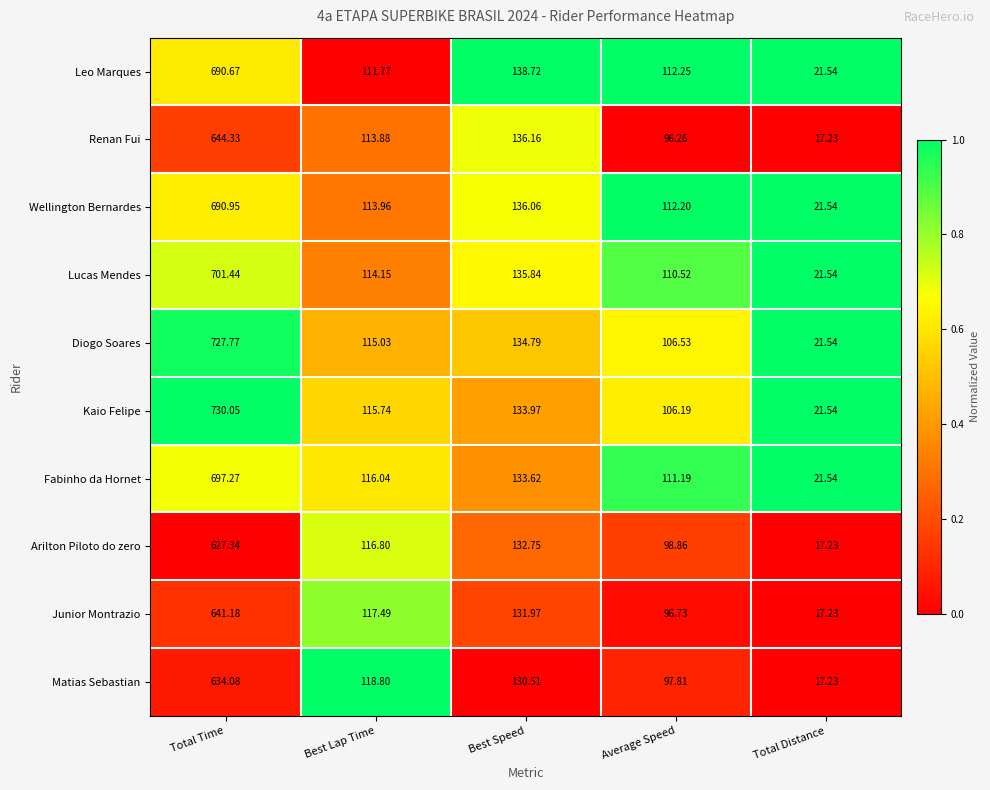

Which category has the highest value across all series?

Total Time